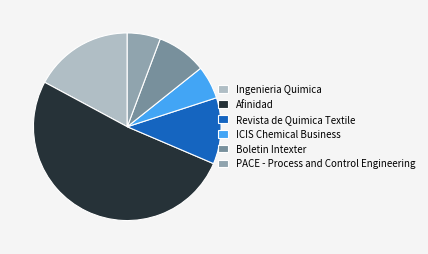

True or false: Boletin Intexter accounts for 9% of the total.

True